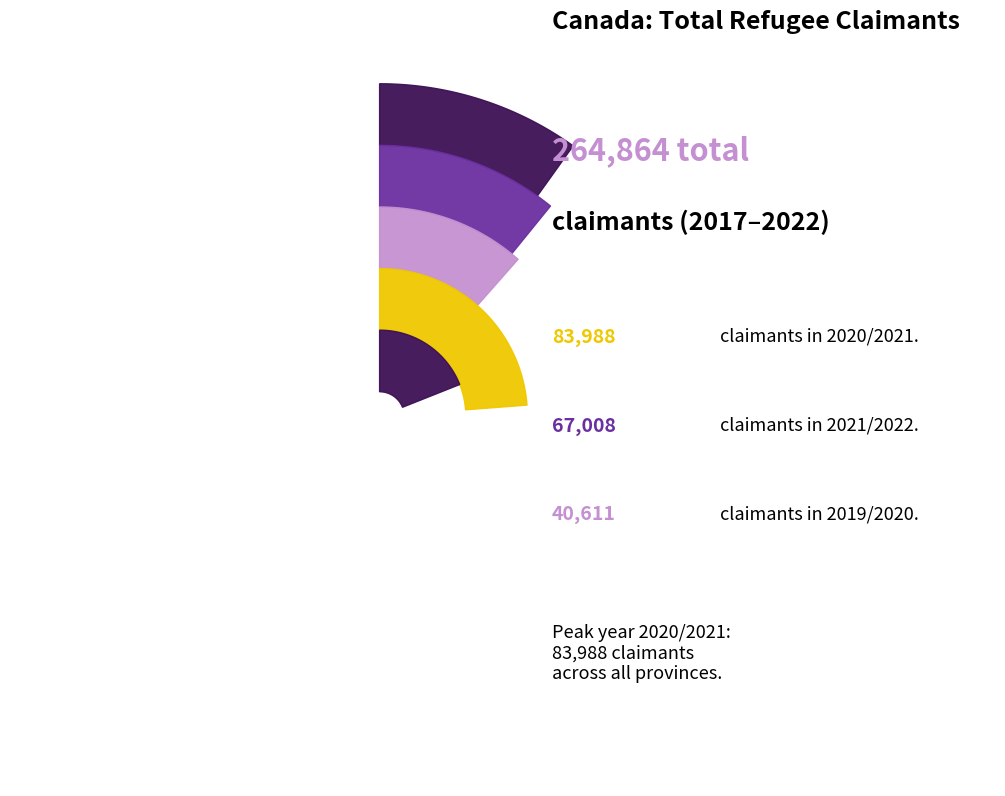

Which category has the biggest portion of the pie?

2020/2021